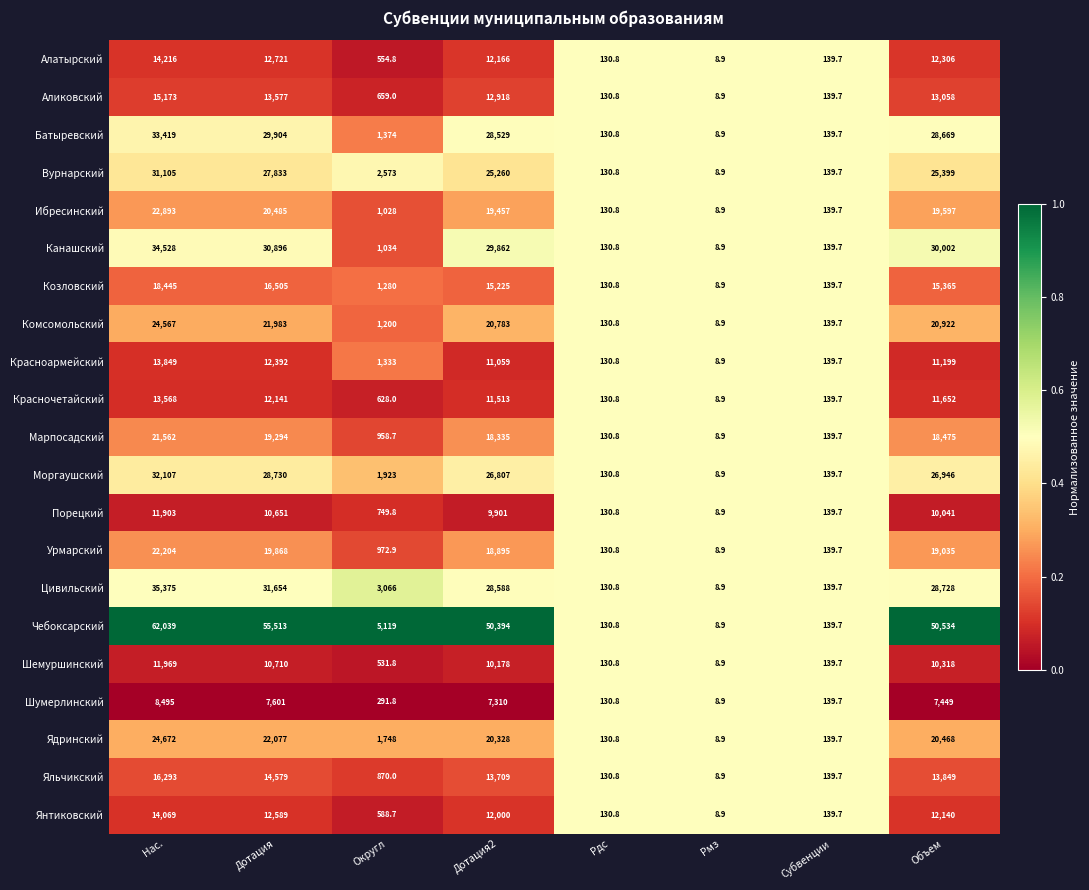

Which label corresponds to the smallest value in the chart?

Рмз